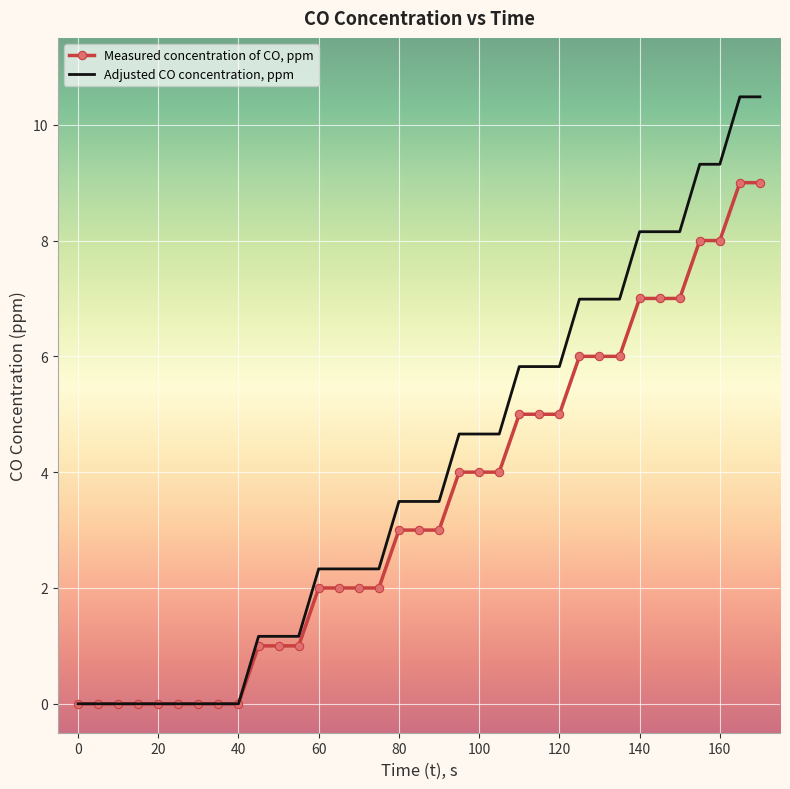

Rank the series by their average value, from lowest to highest.

Measured concentration of CO, ppm, Adjusted CO concentration, ppm